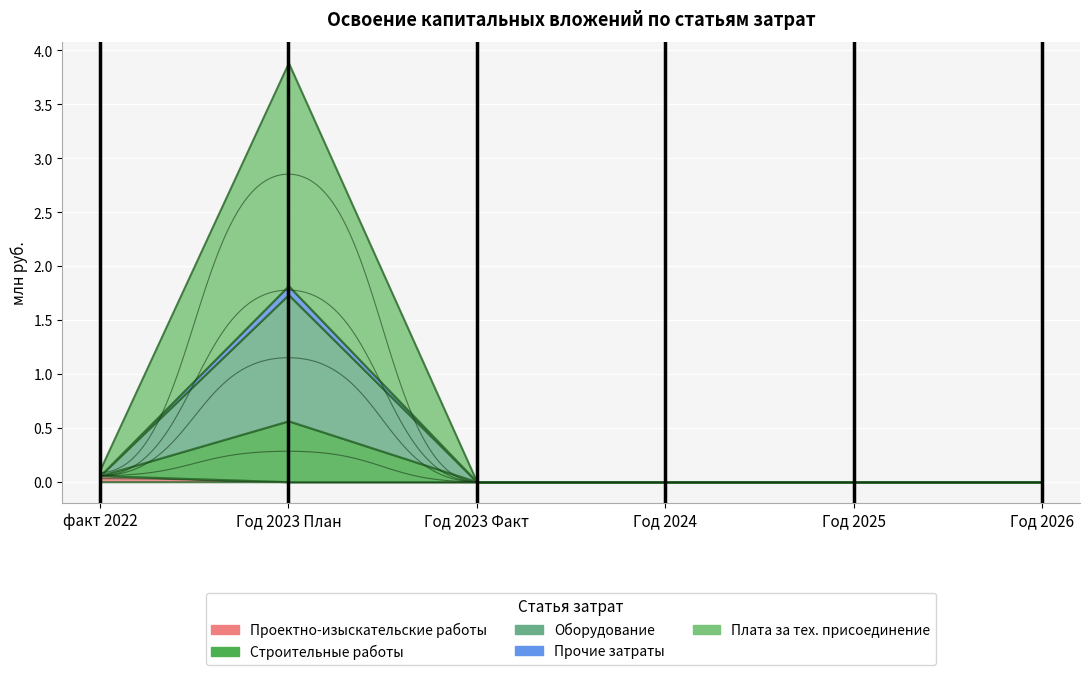

Is it true that Плата за тех. присоединение equals 0.0 at Год 2025?

True